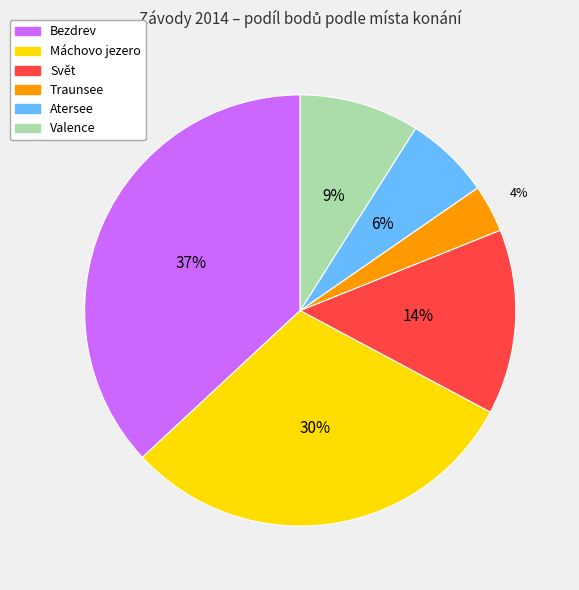

What is the largest slice in the pie chart?

Bezdrev